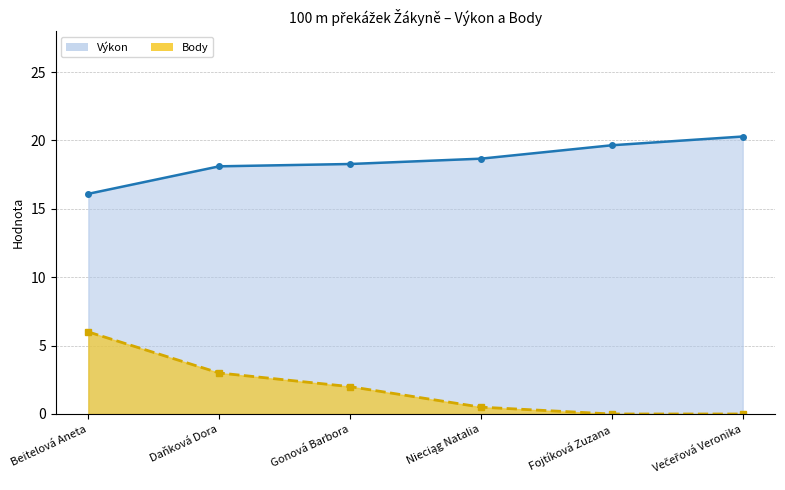

What is the sum of the Výkon values at Gonová Barbora and Nieciąg Natalia?

37.0